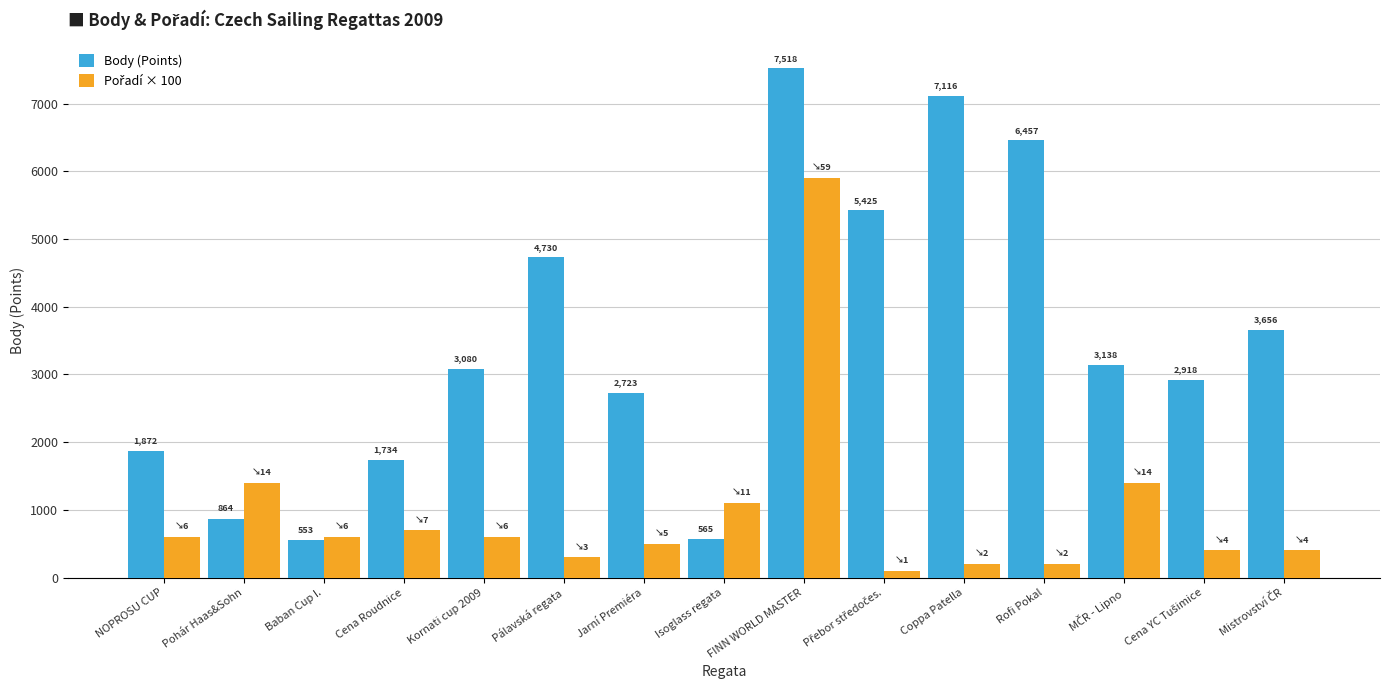

Which category has the highest value across all series?

FINN WORLD MASTER